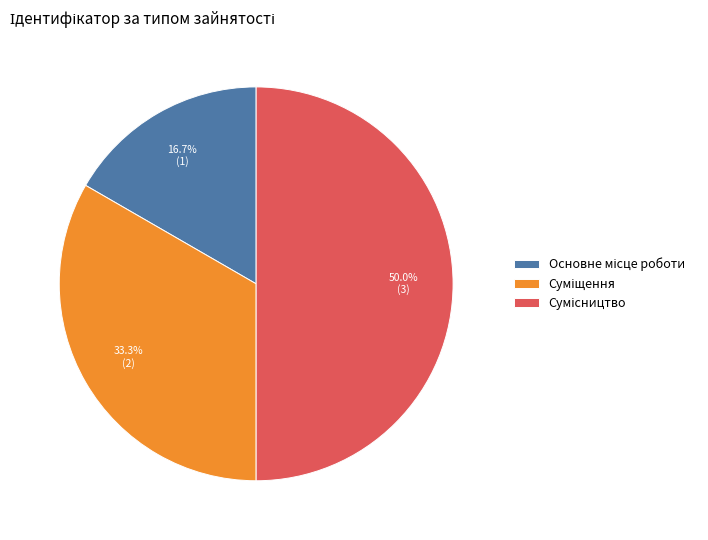

Count the number of slices in the pie.

3